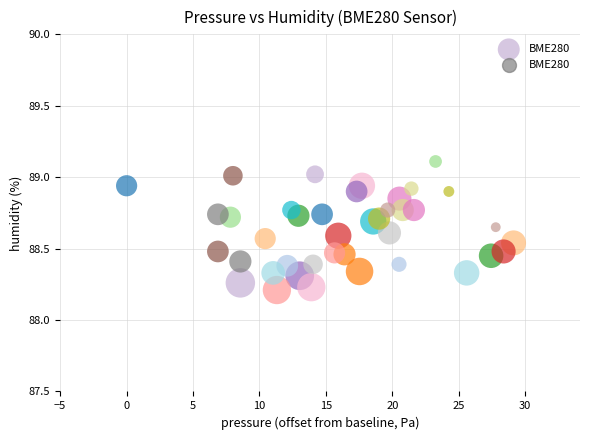

What is the range of Y values (max minus min)?

0.9